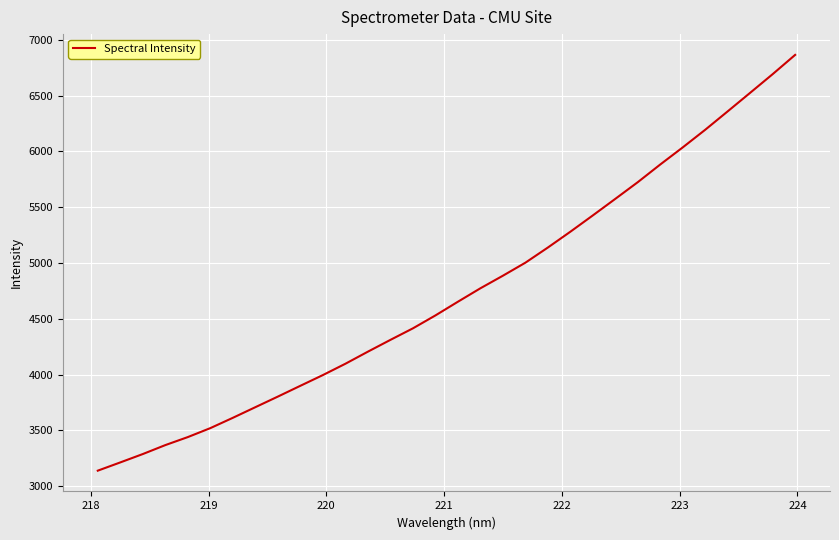

What is the smallest value displayed?

3139.9